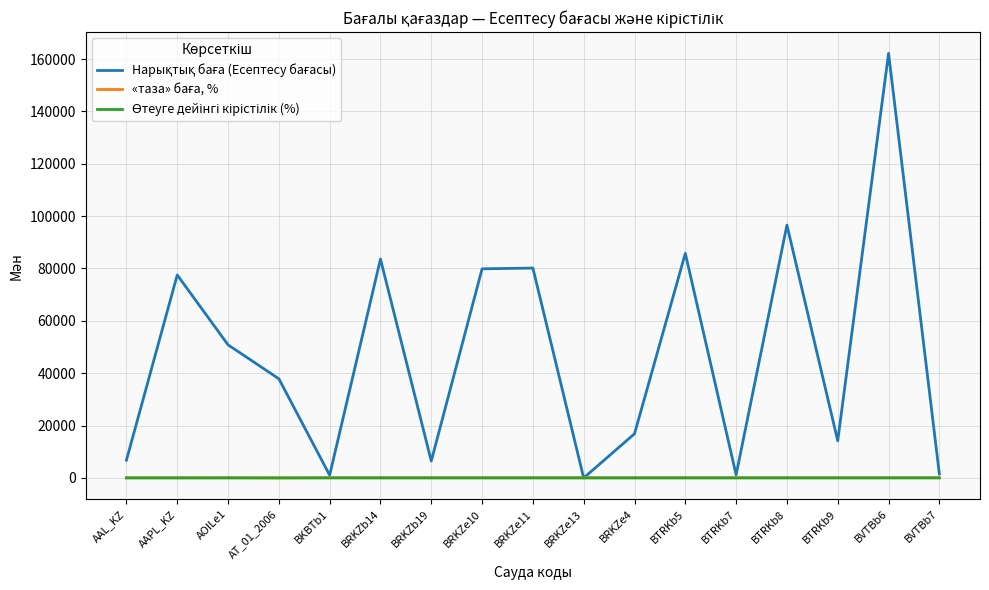

Which category has the highest value across all series?

BVTBb6